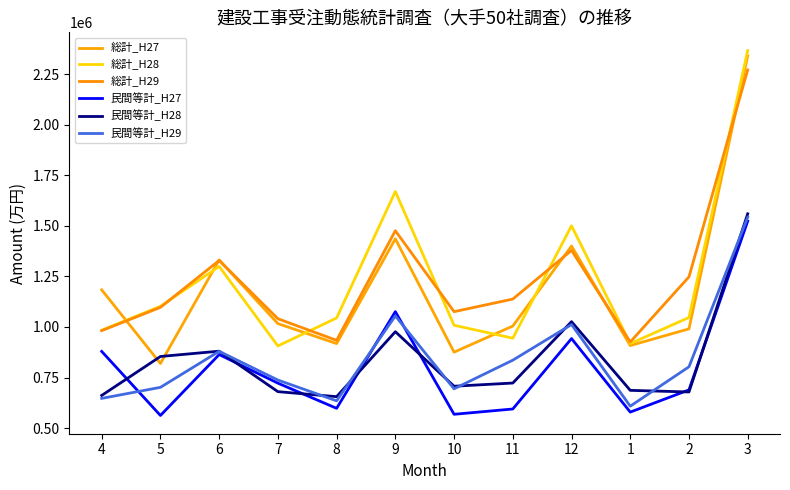

What is the difference between the 民間等計_H27 values at 12 and 4?

63502.4